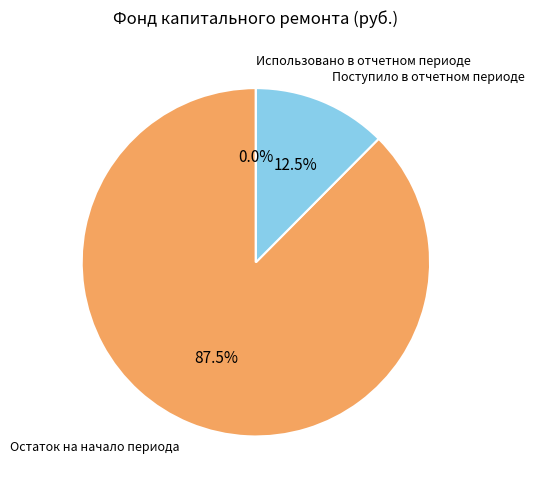

Is there any slice that represents more than half of the pie?

Yes